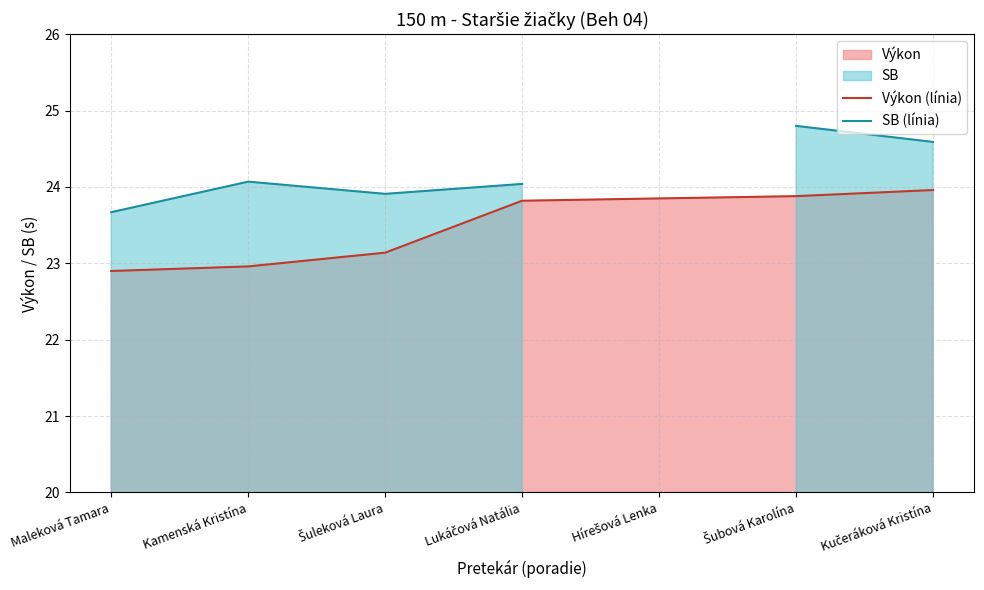

The Výkon (línia) series shows 37.2 at Maleková Tamara. True or false?

False